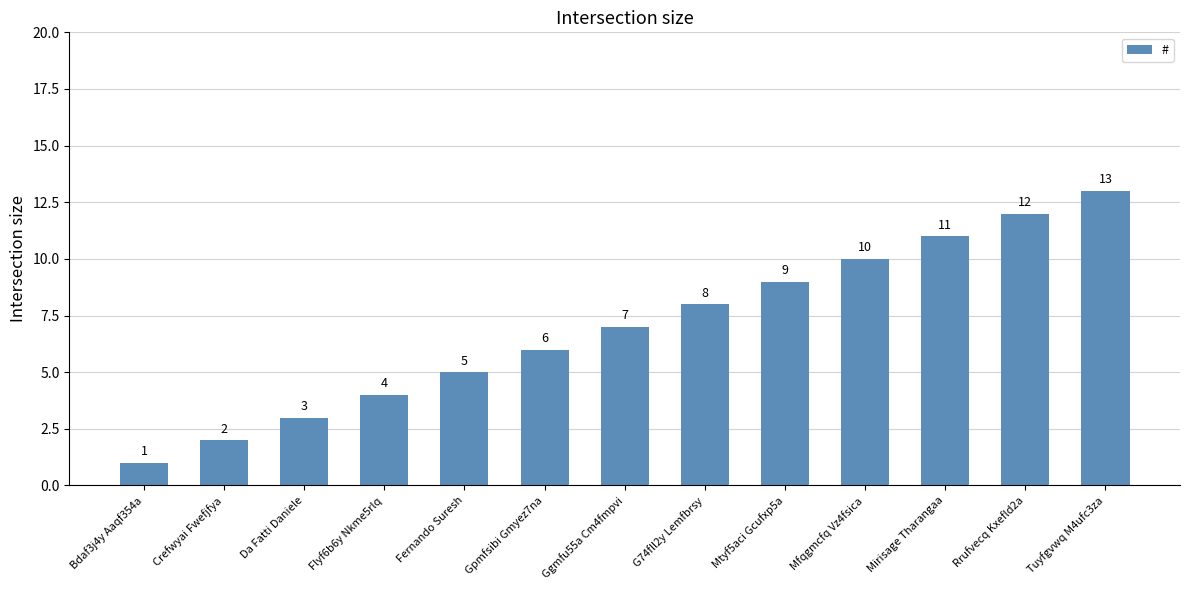

Reading left to right, extract all data points from this chart.

1	2	3	4	5	6	7	8	9	10	11	12	13